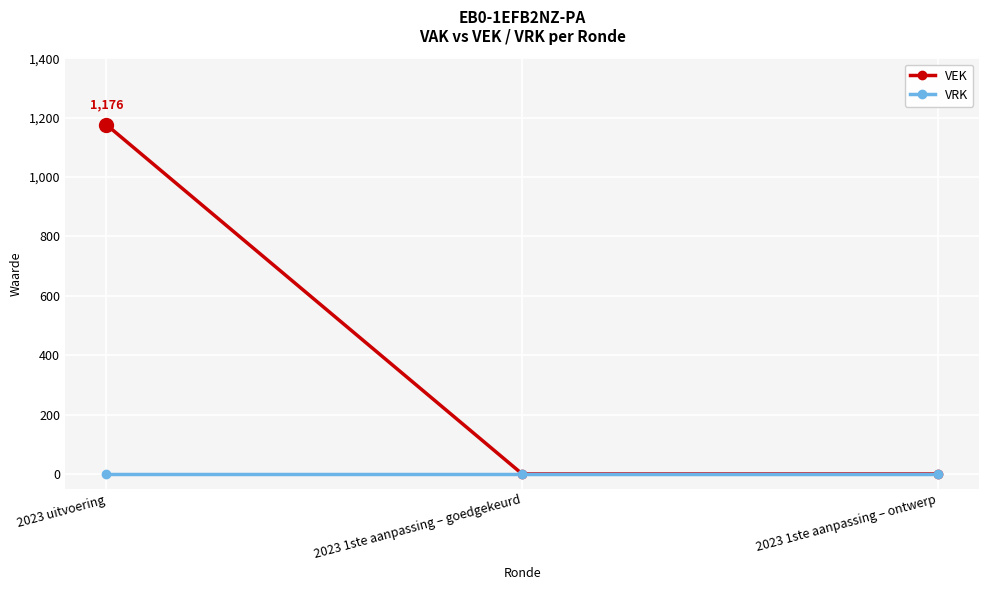

Which series has the largest total across all categories?

VEK